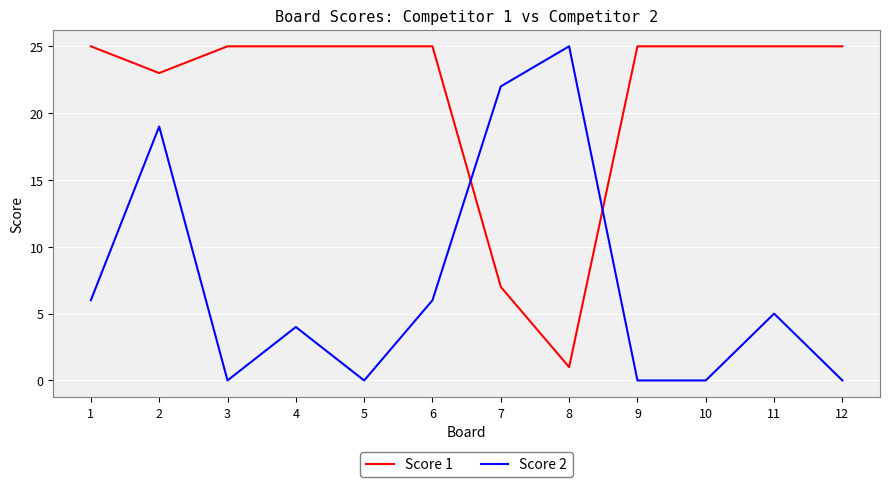

What is the sum of all Score 1 values?

256